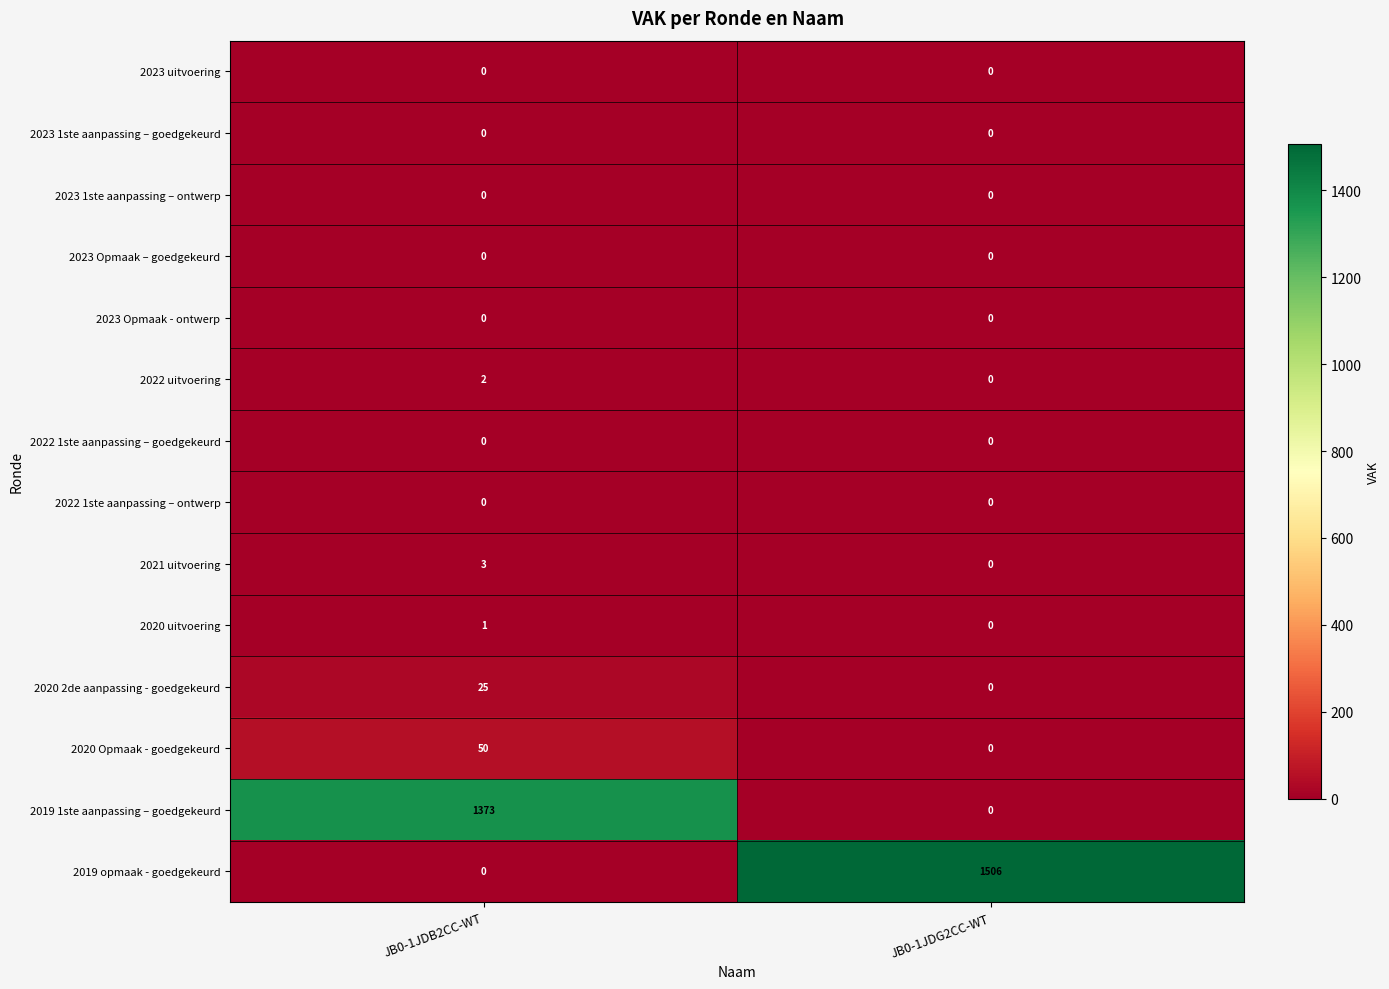

What is the difference between the maximum and minimum values in the 2021 uitvoering series?

3